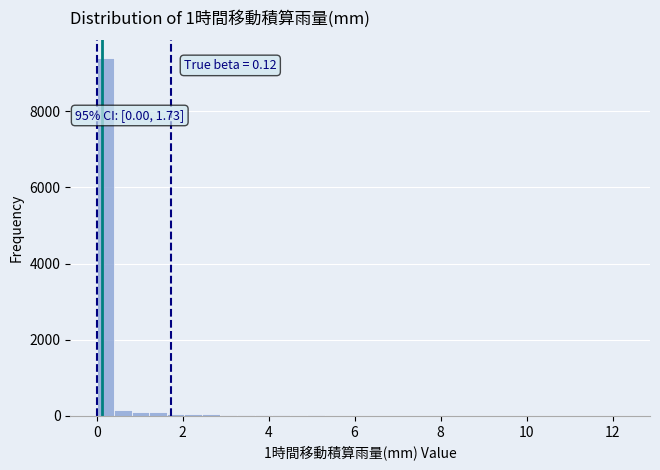

Read against the x-axis, roughly where is the centre of the tallest bar?

0.2